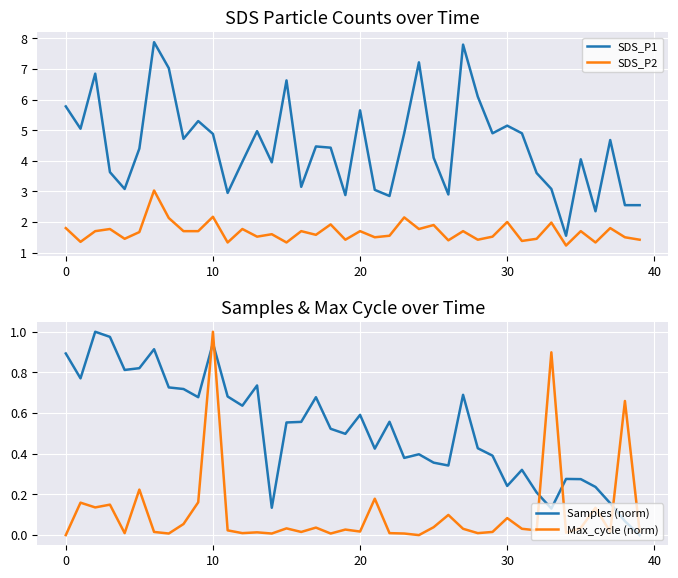

The value of SDS_P1 at 28 is 2.5. True or false?

False